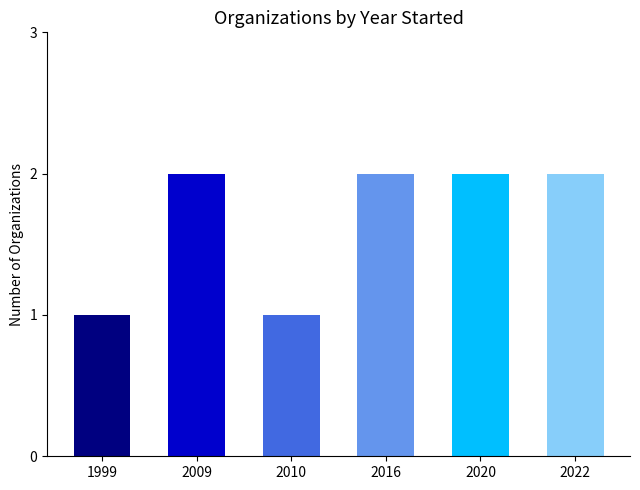

The chart shows a value of 2 at 2020. True or false?

True